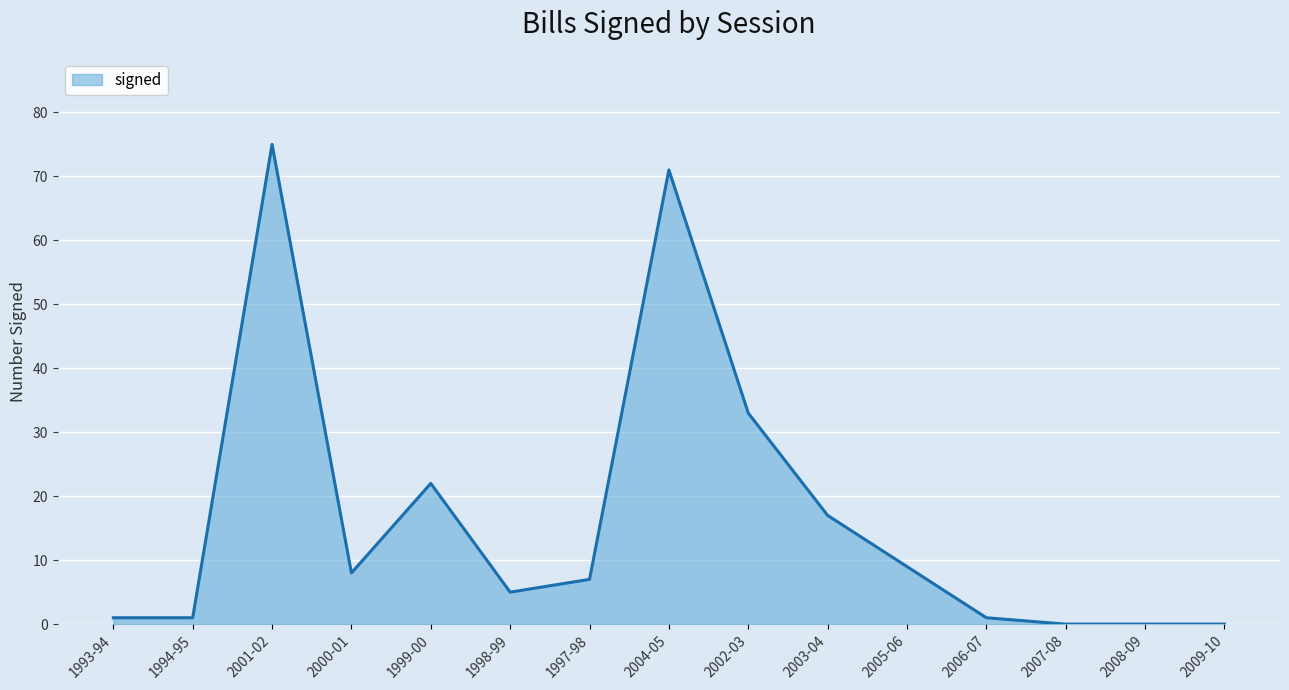

Is it true that the value at 2002-03 is 8?

False